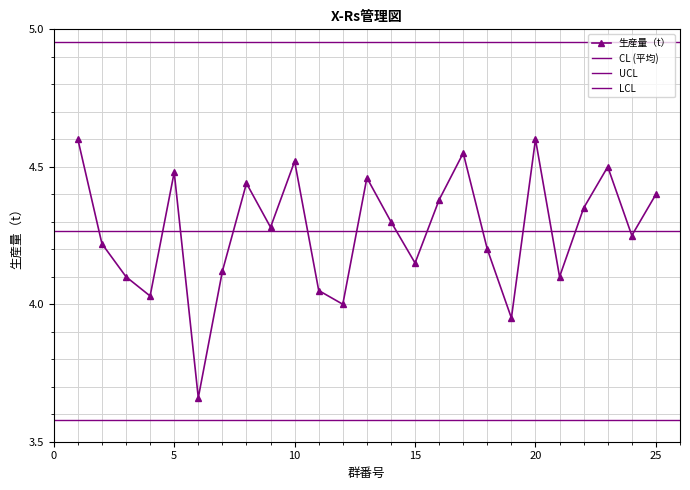

Reading left to right, transcribe all the data shown in this chart.

1=4.6	2=4.2	3=4.1	4=4.0	5=4.5	6=3.7	7=4.1	8=4.4	9=4.3	10=4.5	11=4.0	12=4.0	13=4.5	14=4.3	15=4.2	16=4.4	17=4.5	18=4.2	19=4.0	20=4.6	21=4.1	22=4.3	23=4.5	24=4.2	25=4.4